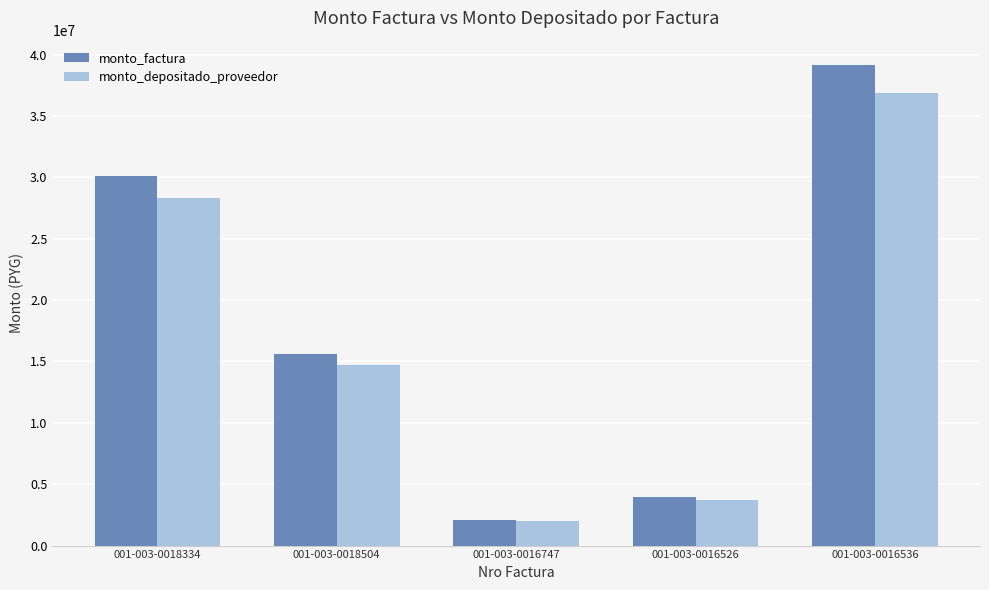

The value of monto_factura at 001-003-0018504 is 26407402. True or false?

False